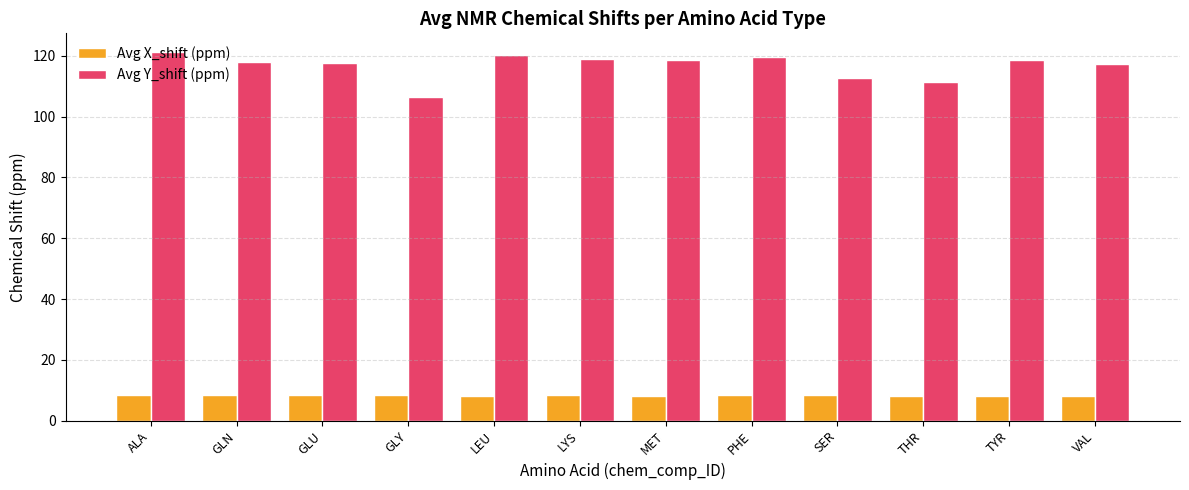

What is the difference between the highest and lowest values at PHE?

111.4